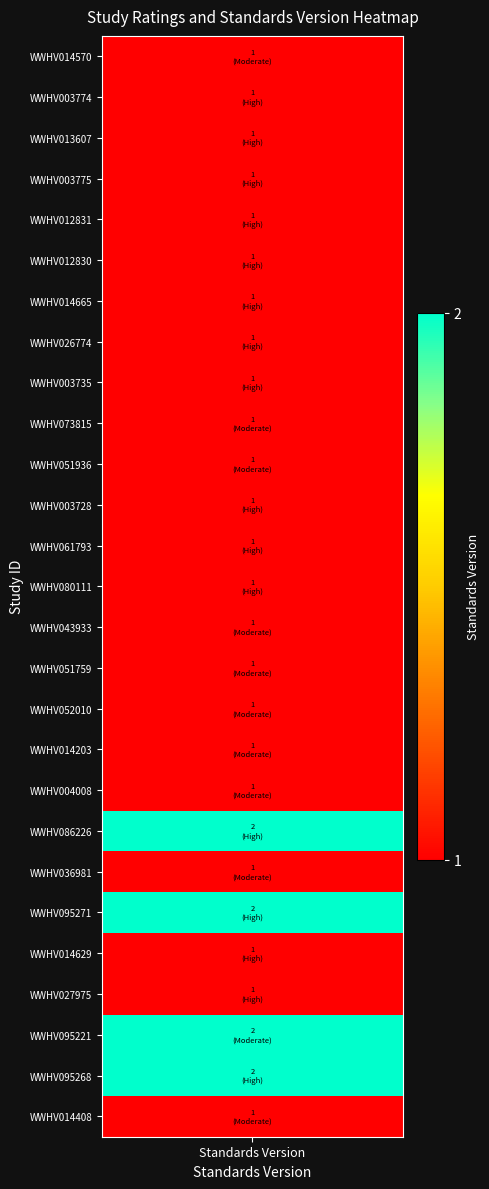

What is the sum of the values at 23 and 21?

3